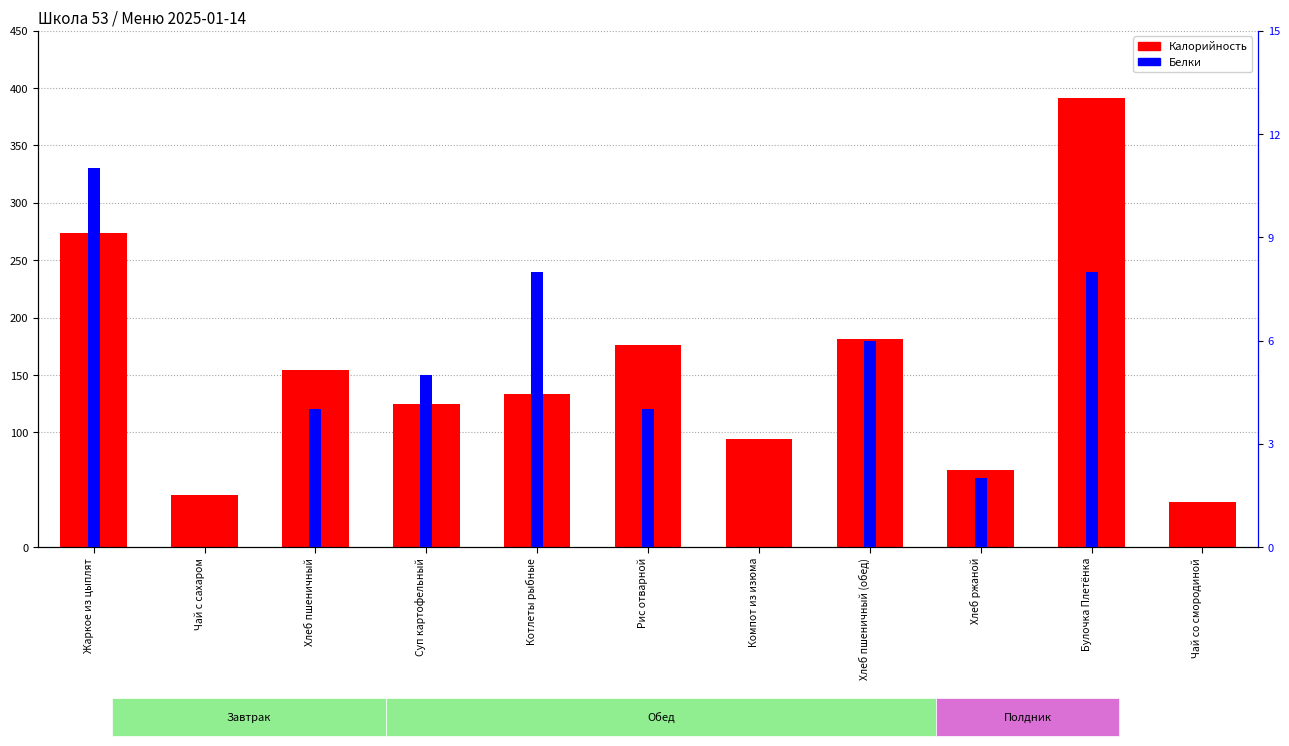

How many Белки values are between 0 and 8?

10